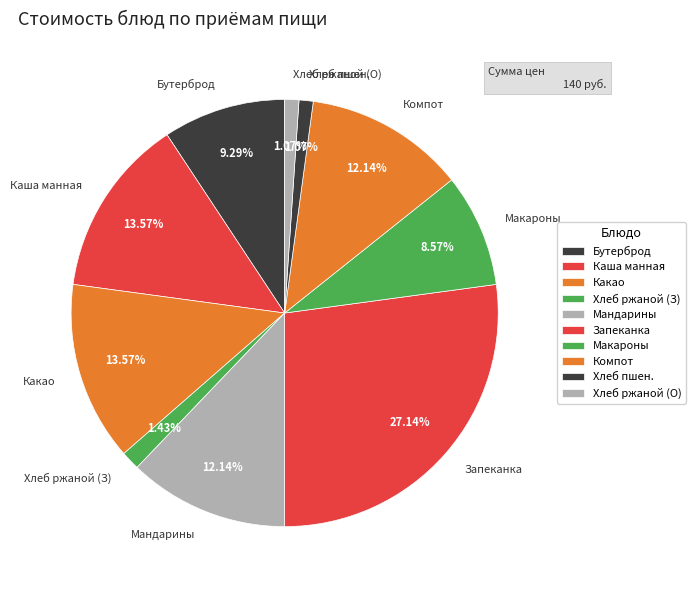

What is the largest slice in the pie chart?

Запеканка